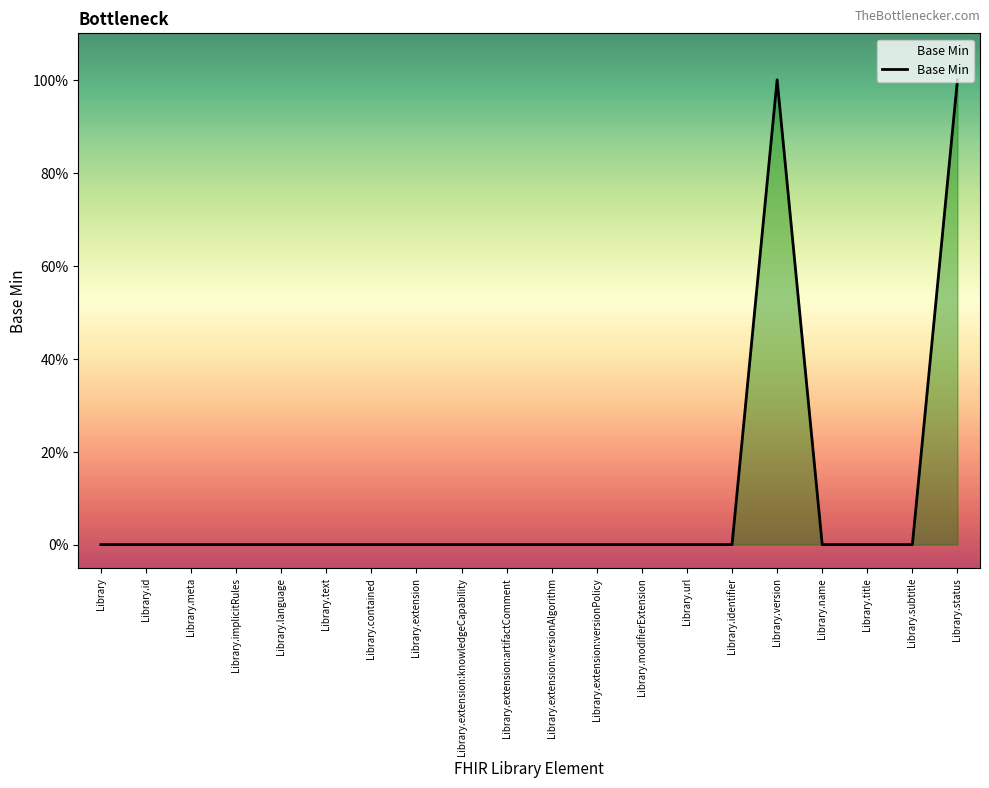

Reading left to right, extract all data points from this chart.

0	0	0	0	0	0	0	0	0	0	0	0	0	0	0	1	0	0	0	1